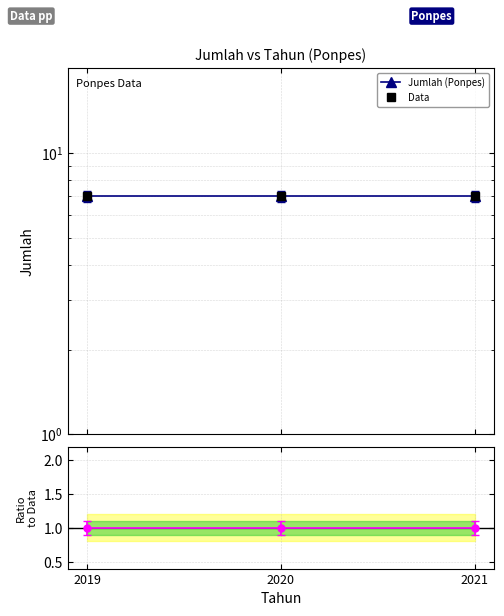

Reading right to left, list all the values displayed in this chart.

Jumlah (Ponpes): 7	7	7
Data: 7	7	7
Ratio: 1	1	1